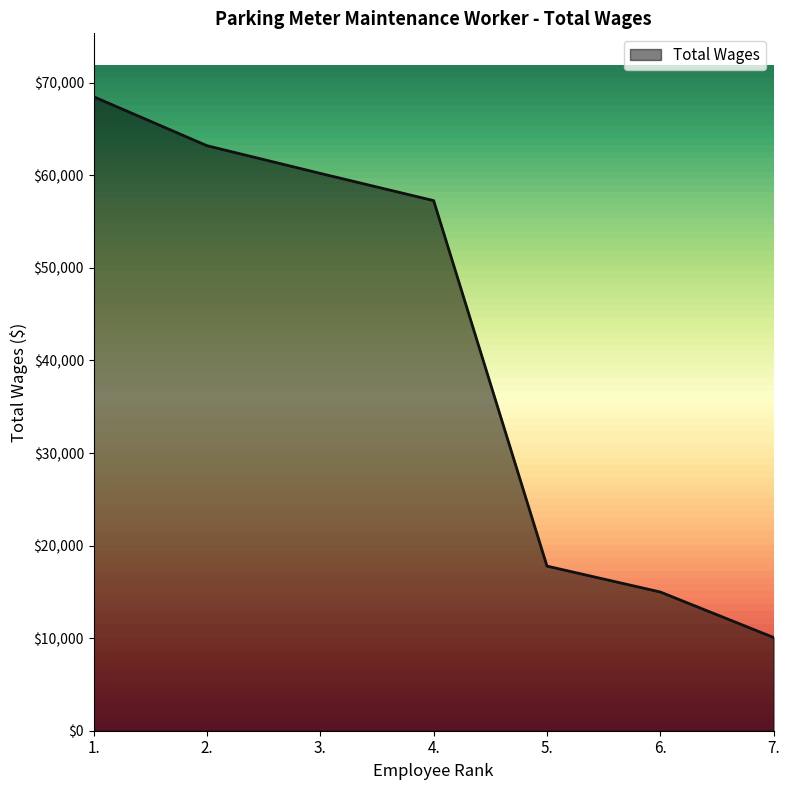

Count the number of categories in the chart.

7